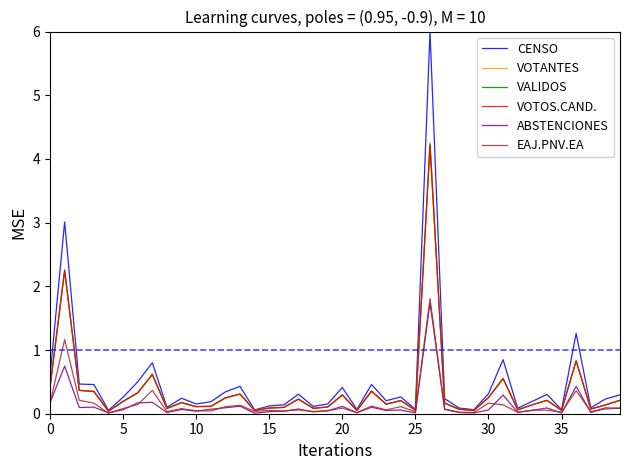

What is the maximum value for CENSO?

6.0